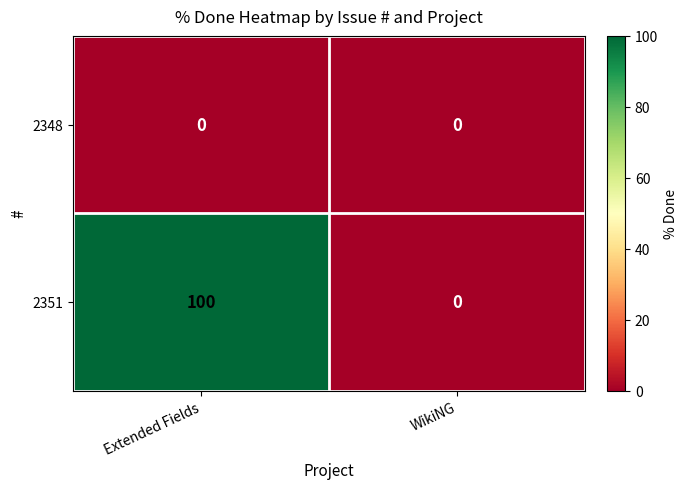

What is the greatest value displayed?

100